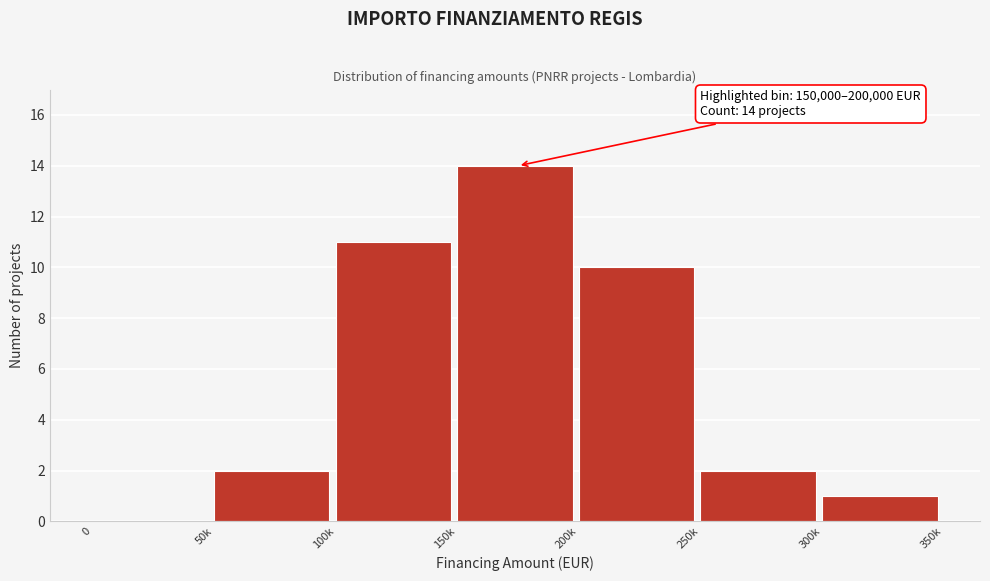

The chart shows a value of 2 at 50k. True or false?

True